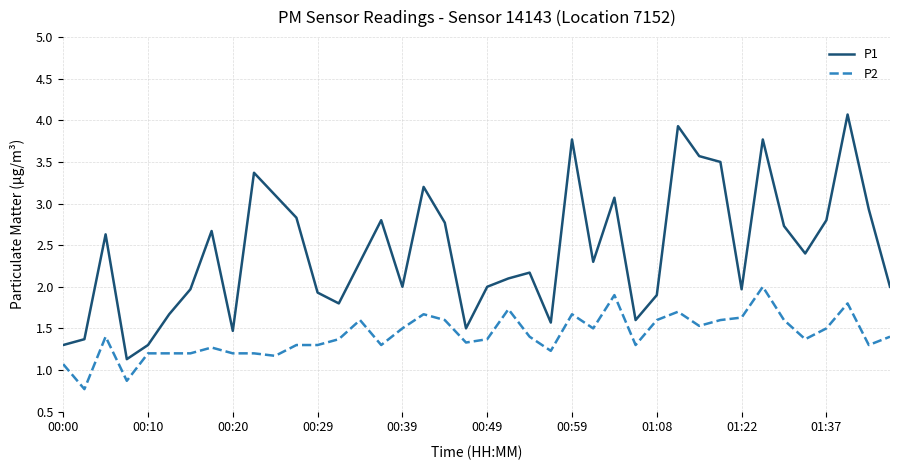

Reading left to right, what are all the values shown in this chart?

P1: 1.3	1.4	2.6	1.1	1.3	1.7	2.0	2.7	1.5	3.4	3.1	2.8	1.9	1.8	2.3	2.8	2.0	3.2	2.8	1.5	2.0	2.1	2.2	1.6	3.8	2.3	3.1	1.6	1.9	3.9	3.6	3.5	2.0	3.8	2.7	2.4	2.8	4.1	2.9	2.0
P2: 1.1	0.8	1.4	0.9	1.2	1.2	1.2	1.3	1.2	1.2	1.2	1.3	1.3	1.4	1.6	1.3	1.5	1.7	1.6	1.3	1.4	1.7	1.4	1.2	1.7	1.5	1.9	1.3	1.6	1.7	1.5	1.6	1.6	2.0	1.6	1.4	1.5	1.8	1.3	1.4